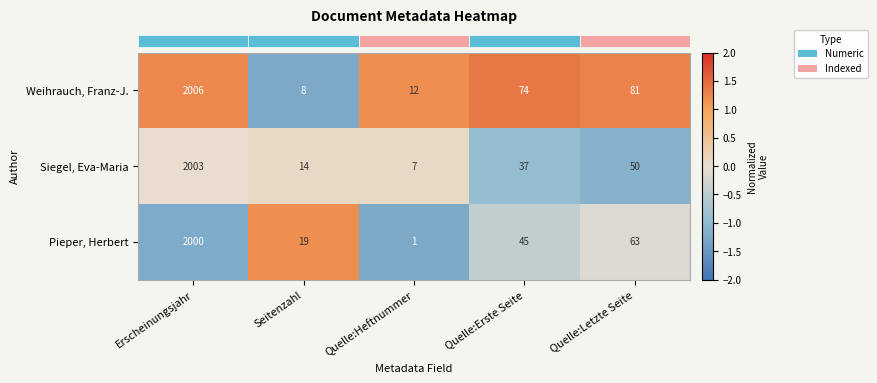

What is the highest value of the Siegel, Eva-Maria series?

2003